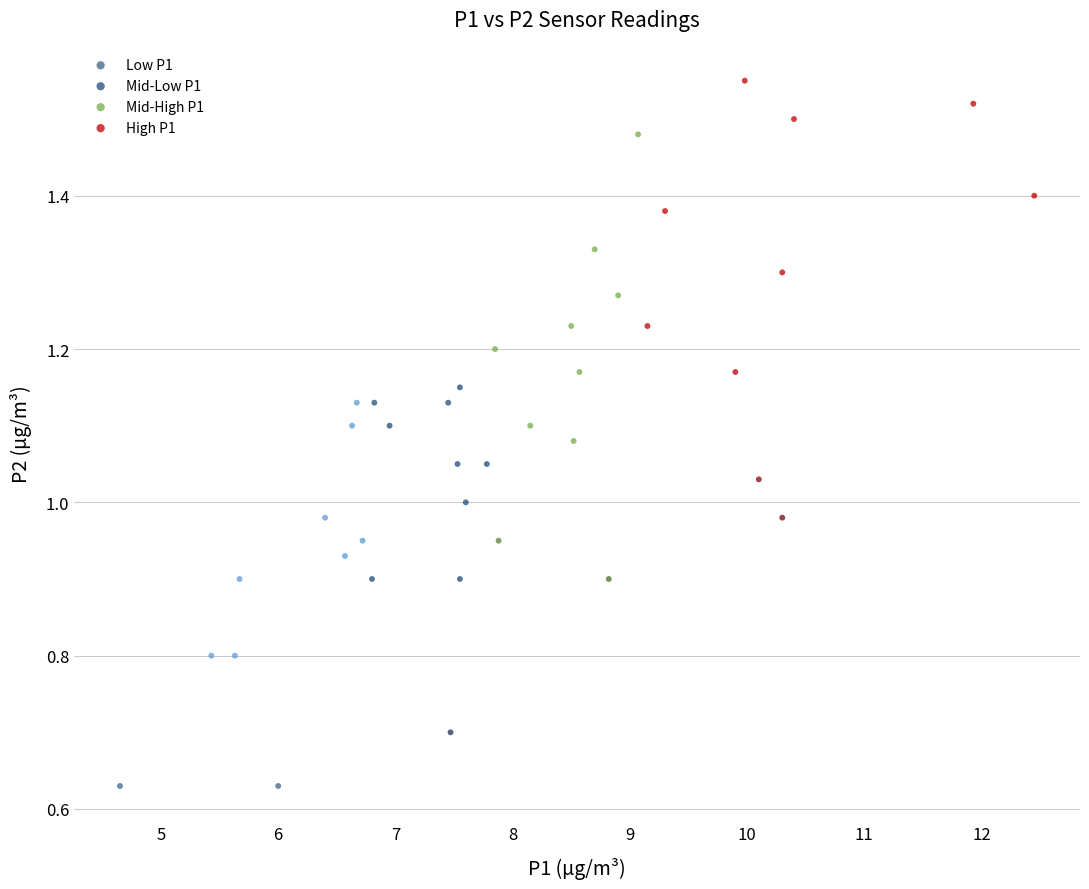

Which series contains the lowest Y value?

Low P1